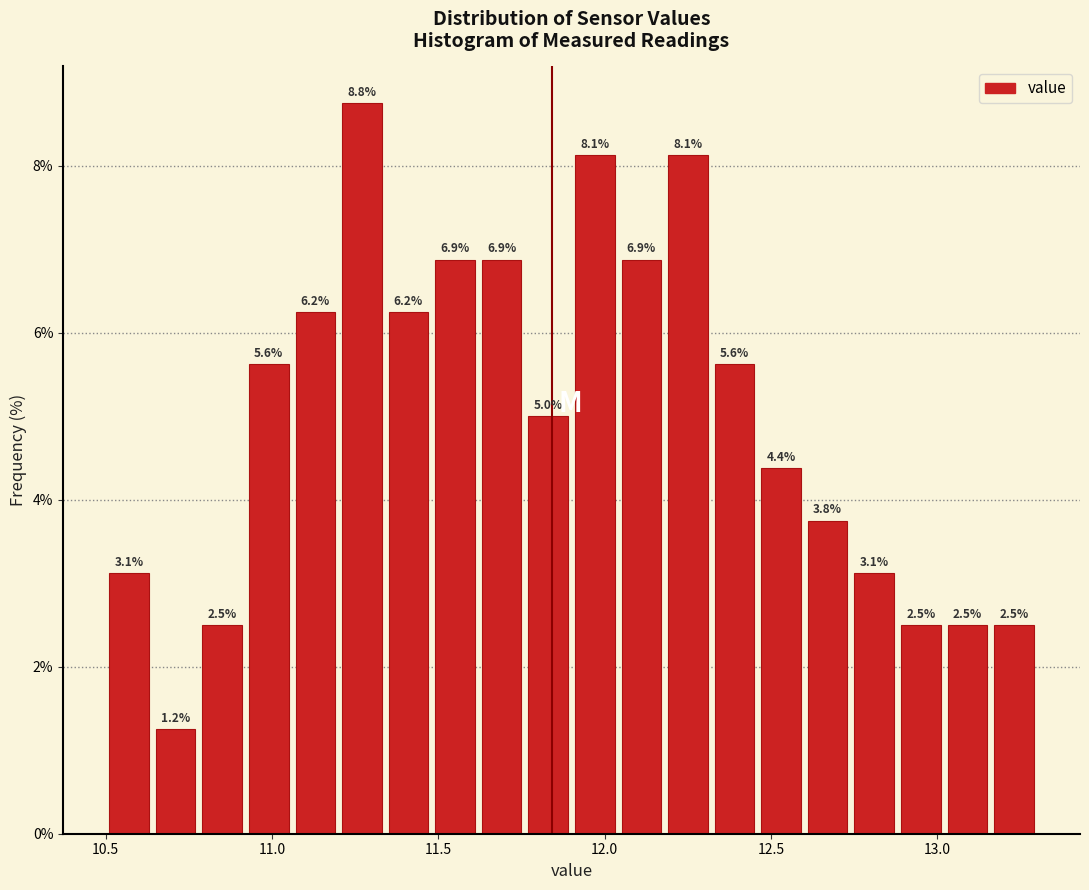

Around what value on the x-axis is the tallest bar? Give the approximate position of its centre, as read against the axis.

11.25